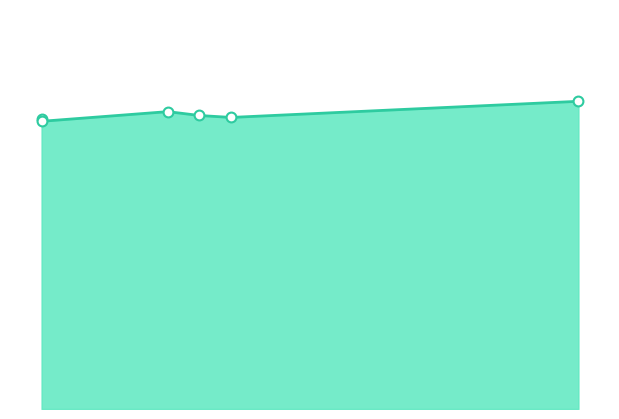

Is the value of GC (%) markers at 242.5 greater than the value of GC (%) line at 245.0?

Yes